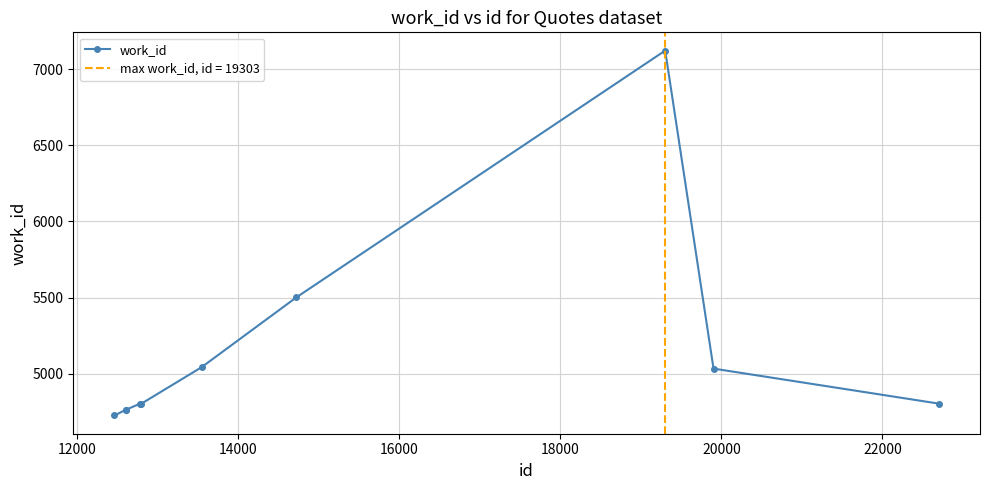

True or false: the data has more than 0 interior local peaks.

True